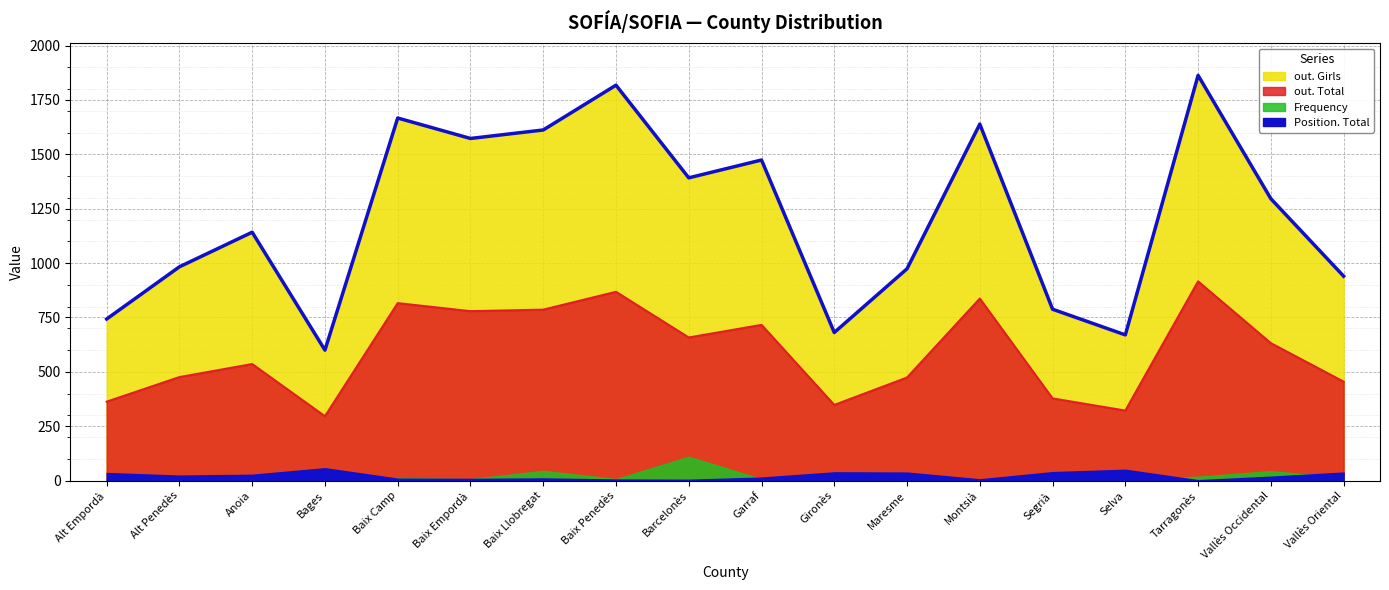

What is the maximum value shown in the chart?

1863